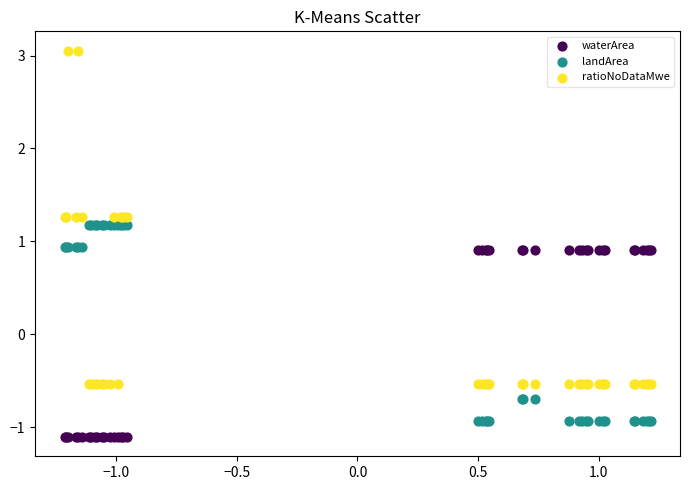

What are all the series names shown in the legend?

waterArea, landArea, ratioNoDataMwe